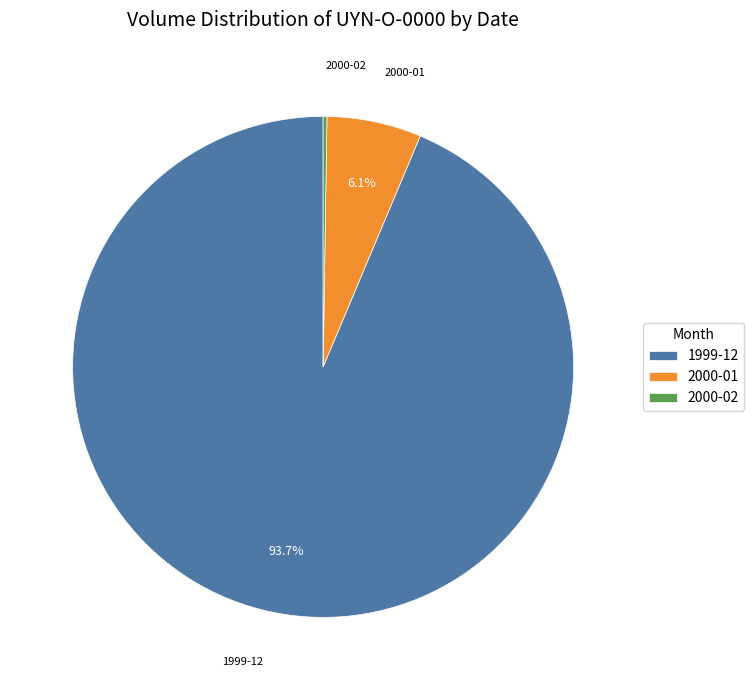

Which category has the biggest portion of the pie?

1999-12